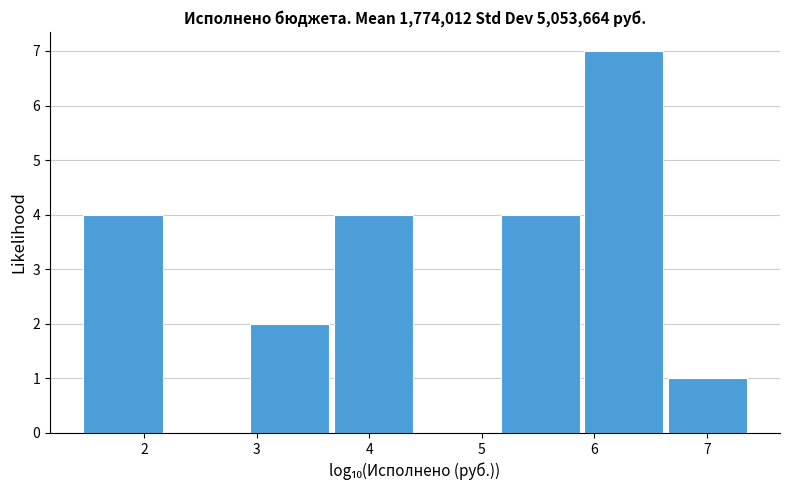

Reading left to right, transcribe this chart: for each bar, give the range it covers on the x-axis and its height. Neither the bar edges nor the heights are printed on the chart, so give them approximately, as read against the axes.

1.5 to 2.2: 4
2.2 to 2.9: 0
2.9 to 3.7: 2
3.7 to 4.4: 4
4.4 to 5.2: 0
5.2 to 5.9: 4
5.9 to 6.6: 7
6.6 to 7.4: 1